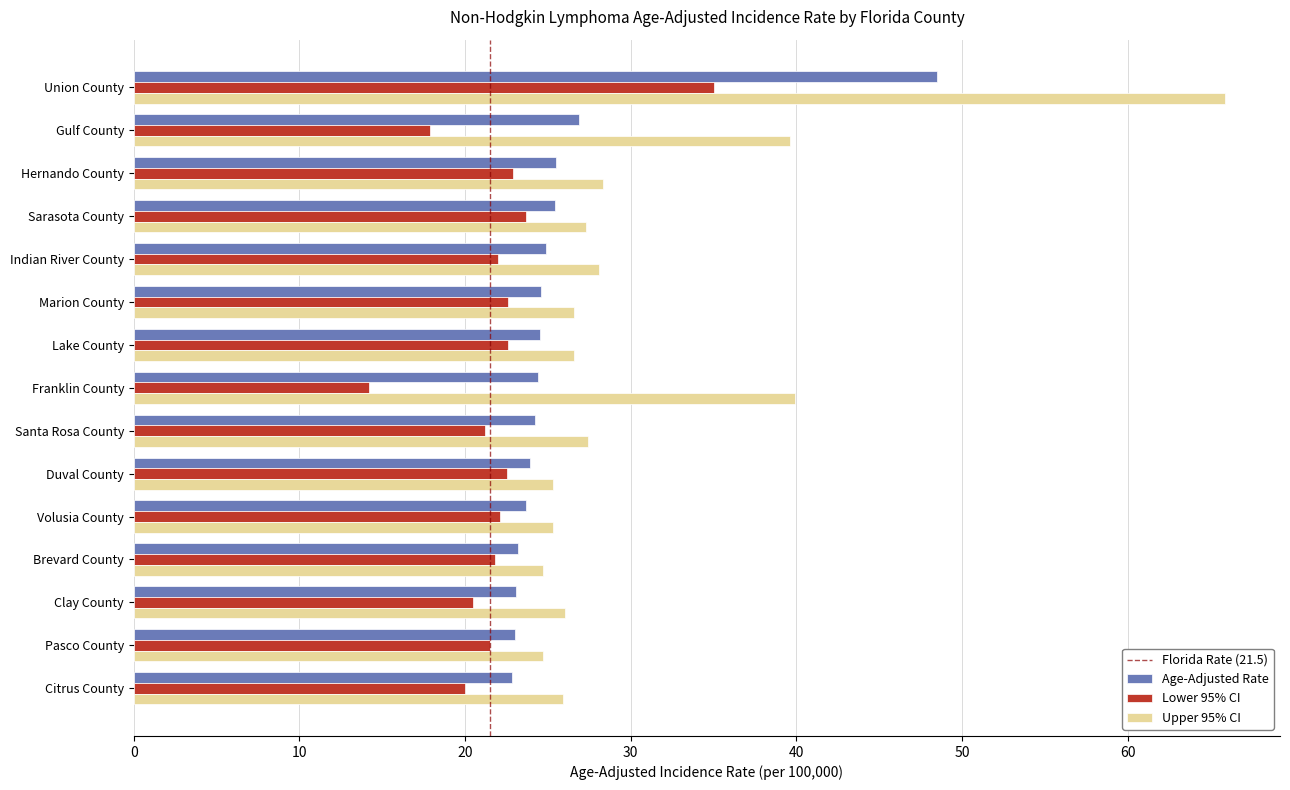

What is the maximum value shown in the chart?

65.9